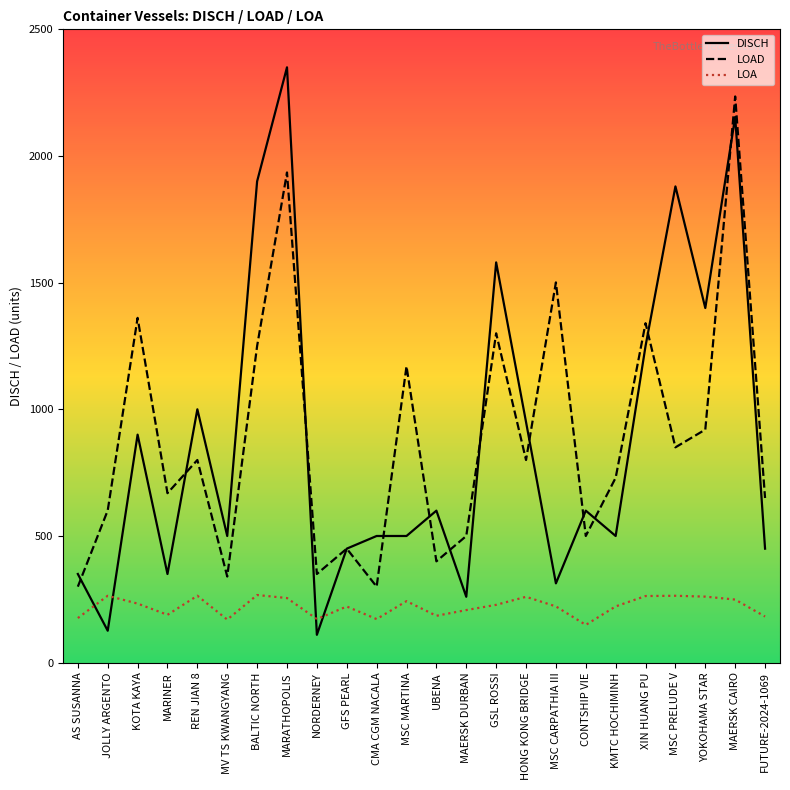

What is the difference between the second highest and minimum values in the LOA series?

115.1